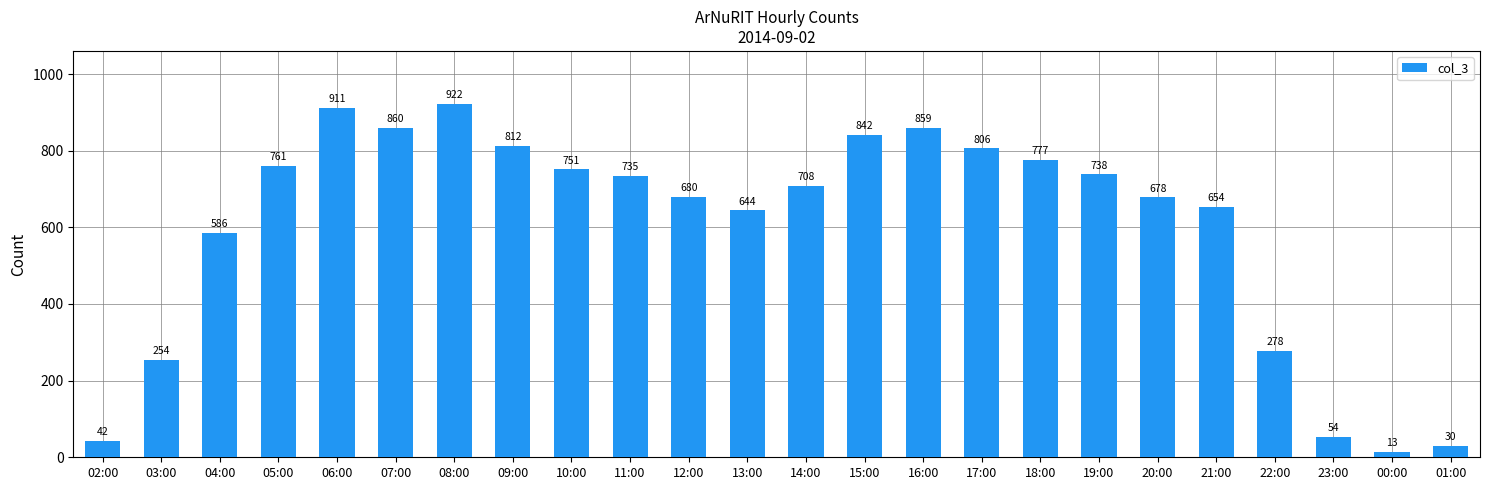

What is the average value?

600